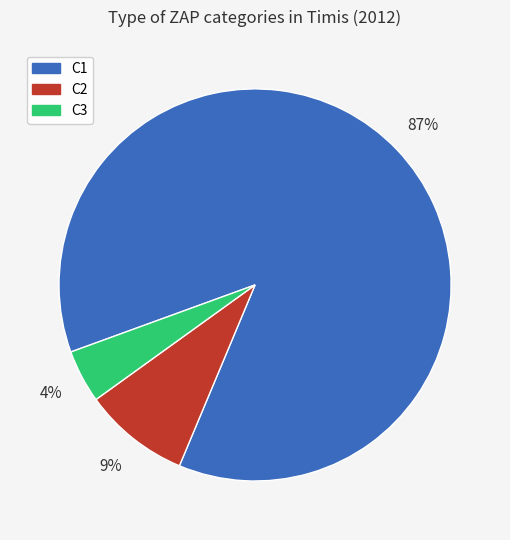

Is C3 the majority of the pie?

No